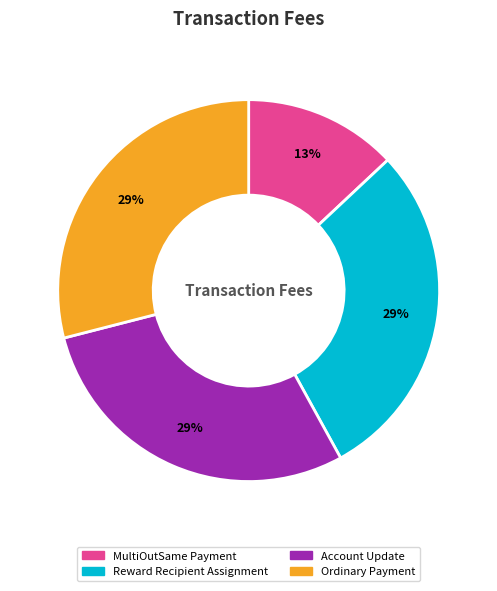

What is the ratio of the value at Account Update to the value at Reward Recipient Assignment?

1.0